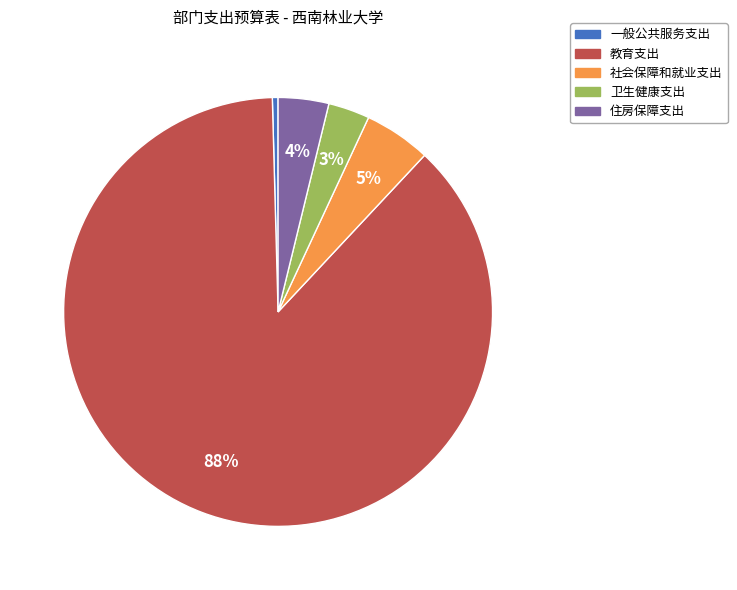

Is the sum of 社会保障和就业支出 and 教育支出 greater than half?

Yes